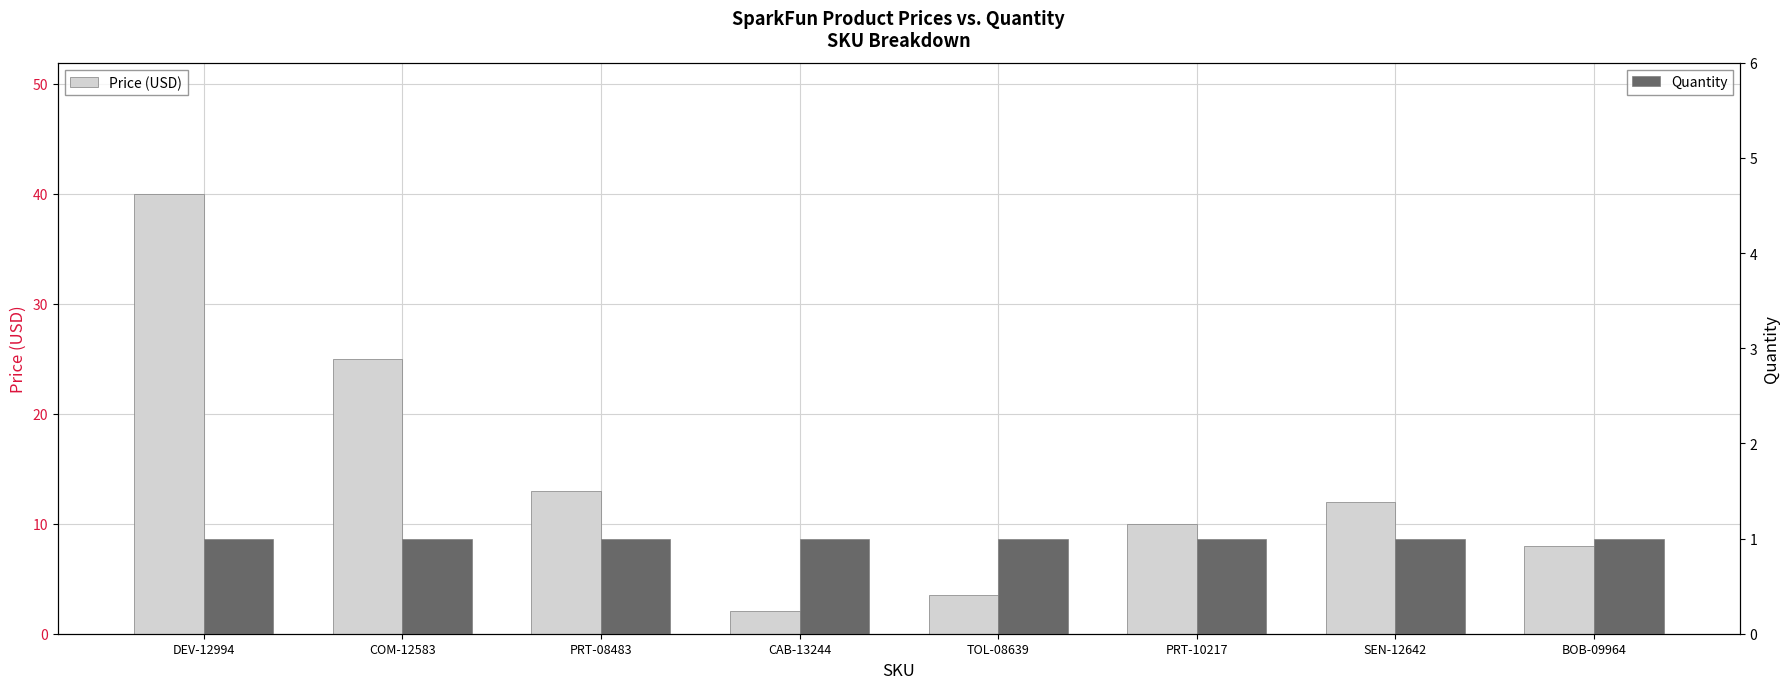

Reading right to left, transcribe all the data shown in this chart.

Price (USD): BOB-09964=8.0	SEN-12642=11.9	PRT-10217=9.9	TOL-08639=3.5	CAB-13244=2.1	PRT-08483=12.9	COM-12583=24.9	DEV-12994=40.0
Quantity: BOB-09964=1.0	SEN-12642=1.0	PRT-10217=1.0	TOL-08639=1.0	CAB-13244=1.0	PRT-08483=1.0	COM-12583=1.0	DEV-12994=1.0